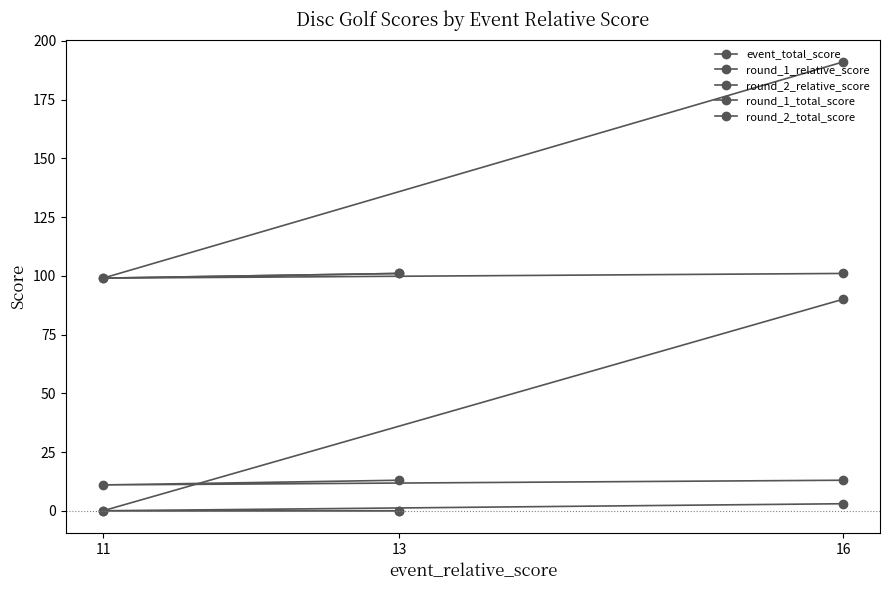

How many data points does each series have?

3